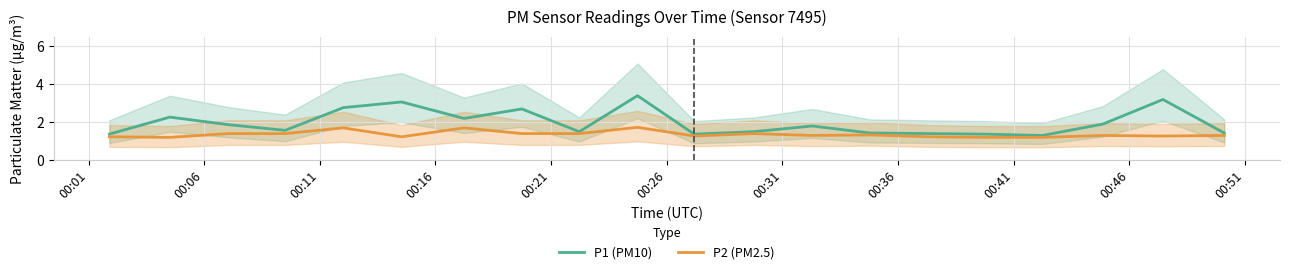

True or false: P2 (PM2.5) has more than 2 interior local peaks.

True